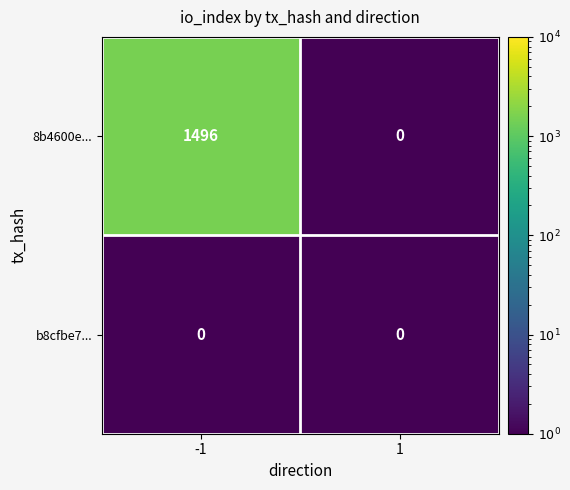

What is the total value across all series at 1?

0